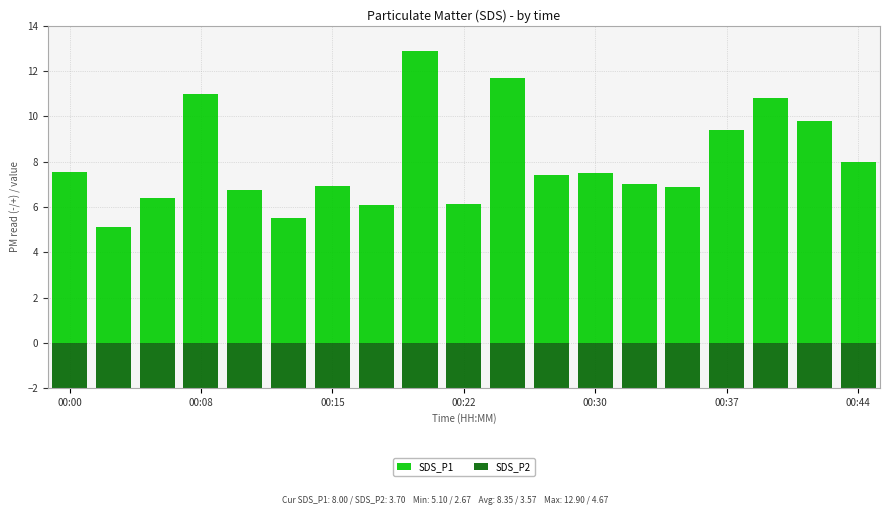

What position from the left is 17?

18